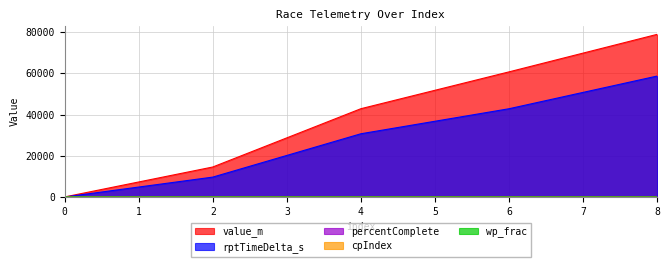

True or false: percentComplete and rptTimeDelta_s intersect in this chart.

False